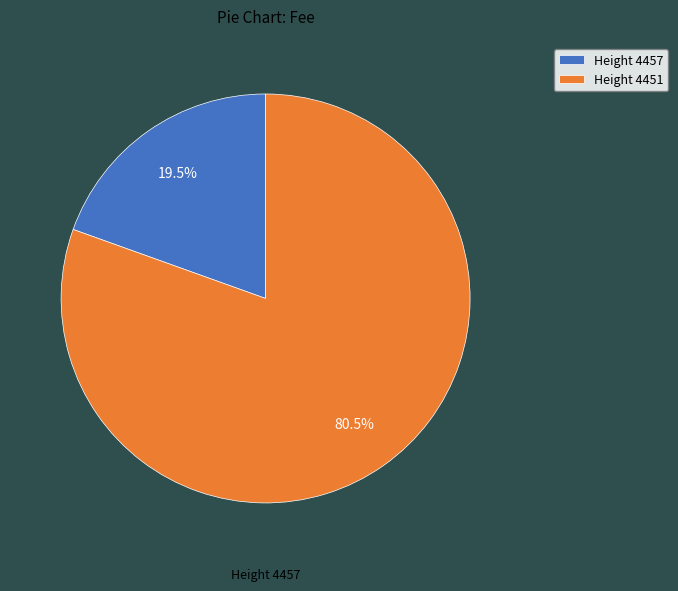

What percentage do Height 4451 and Height 4457 together represent?

100.0%